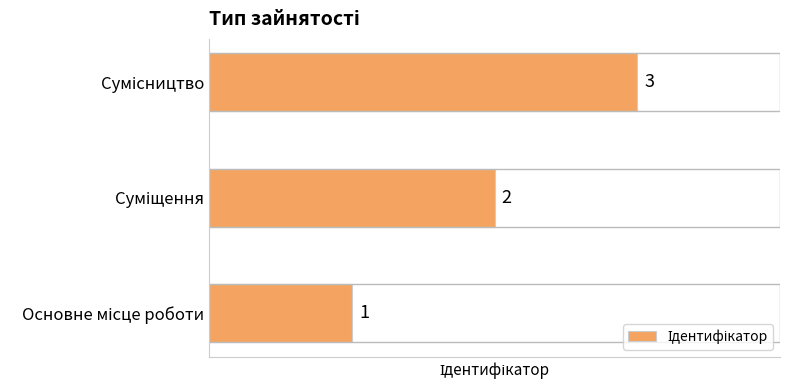

Count the values in the range 1 to 3.

3